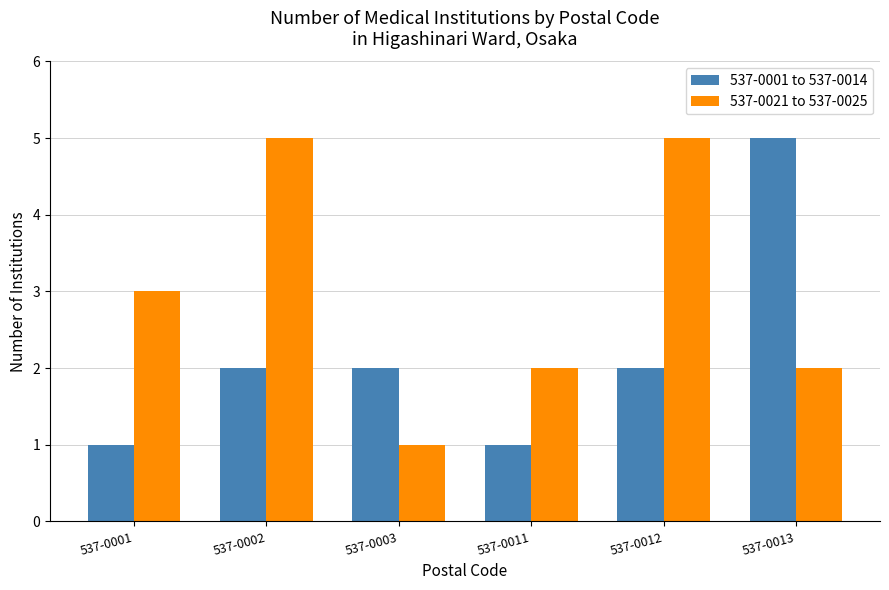

How many series are shown in this chart?

2